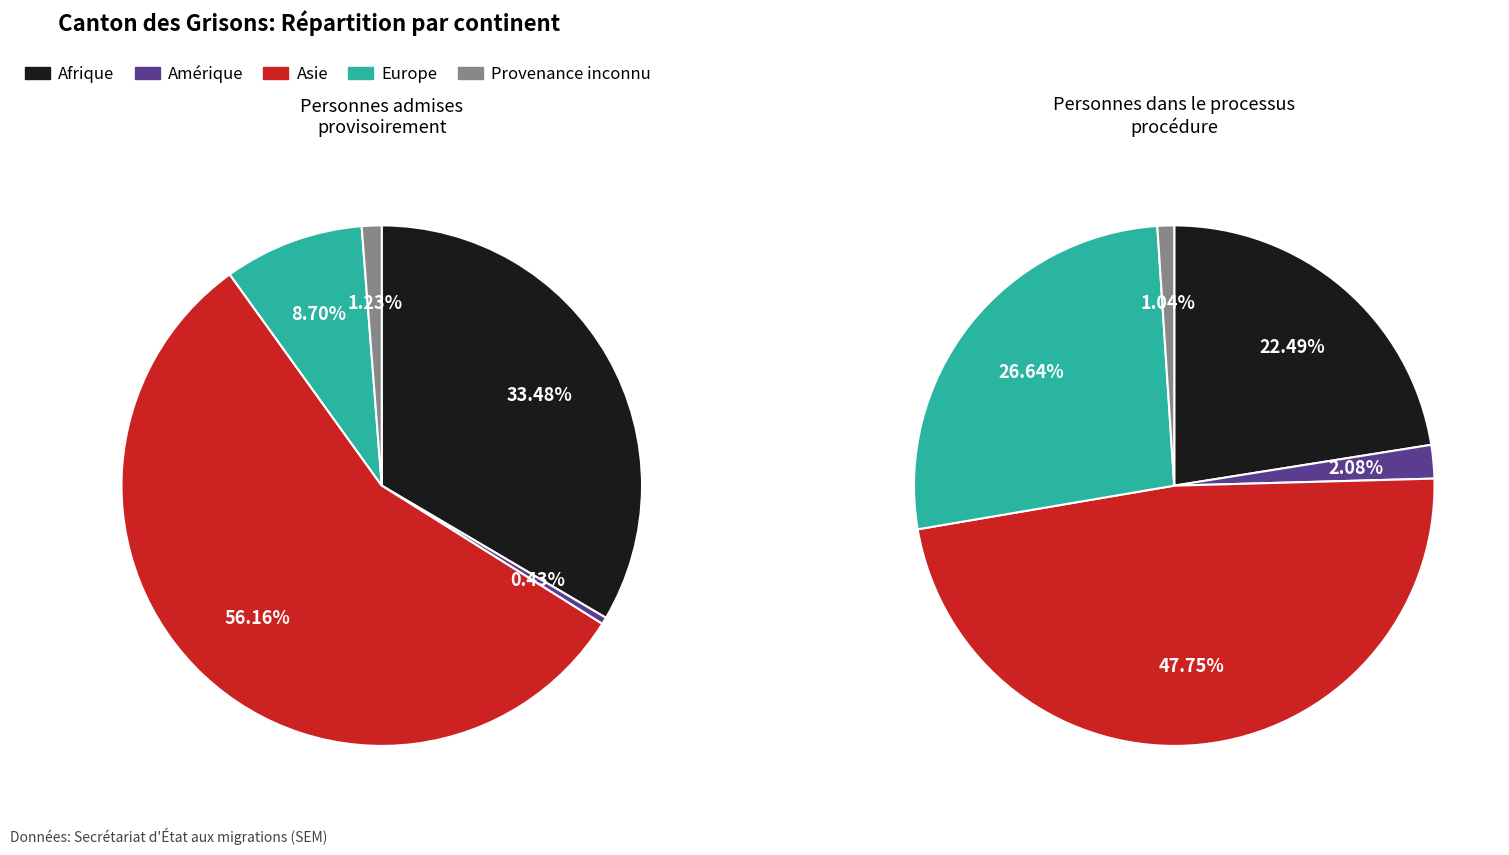

To the nearest percent, what portion does Afrique represent?

33%